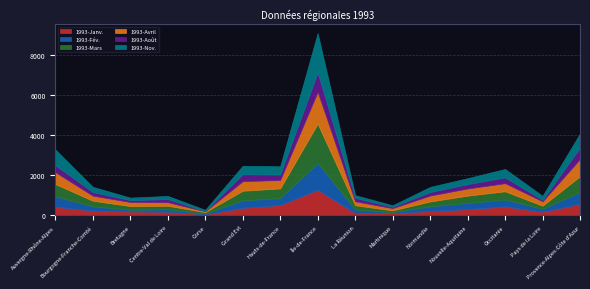

What is the total value across all series at Île-de-France?

9101